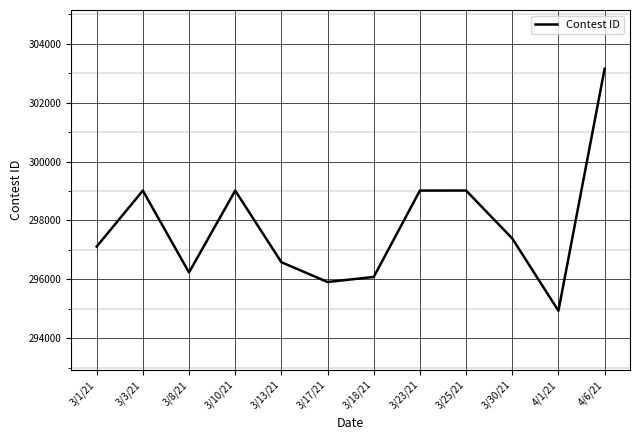

Which label corresponds to the smallest value in the chart?

4/1/21